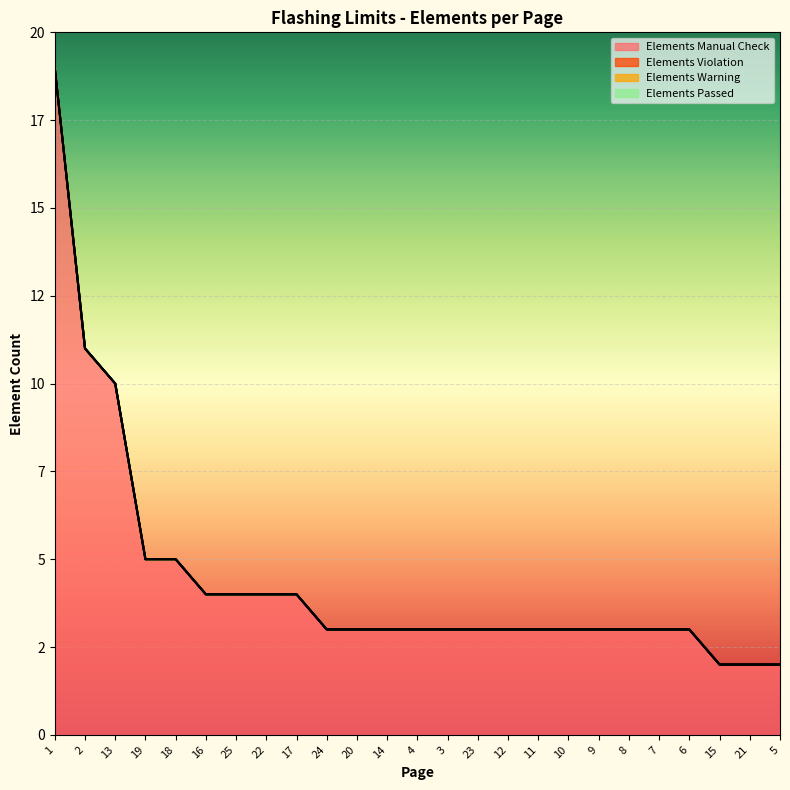

What is the sum of the Elements Manual Check values at 5 and 20?

5